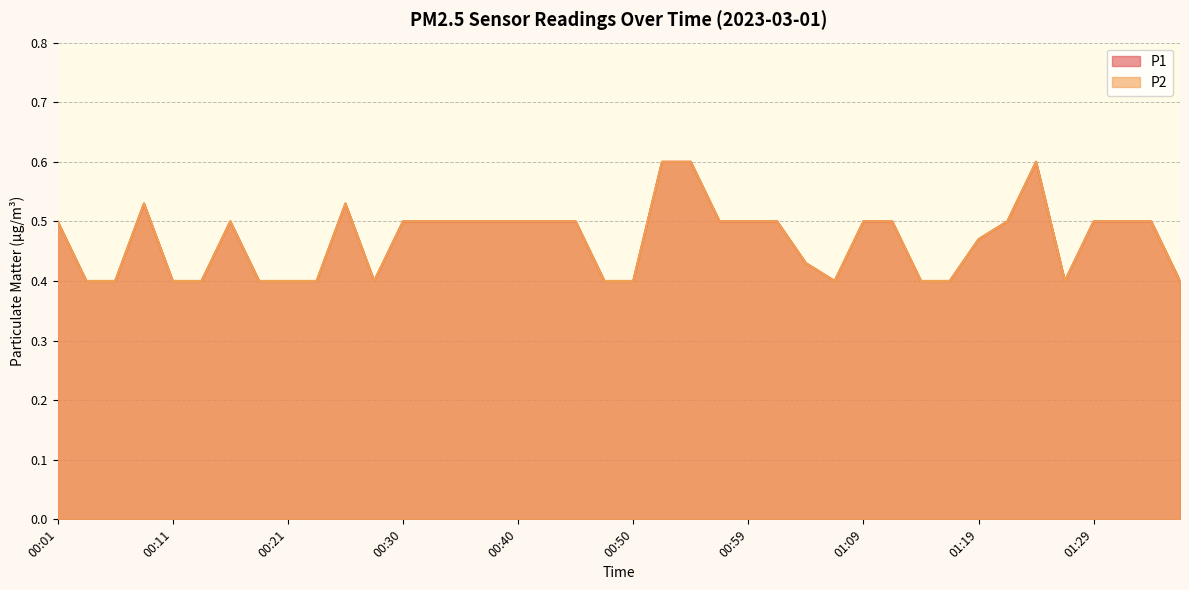

Which category has the highest value in the P2 series?

00:52